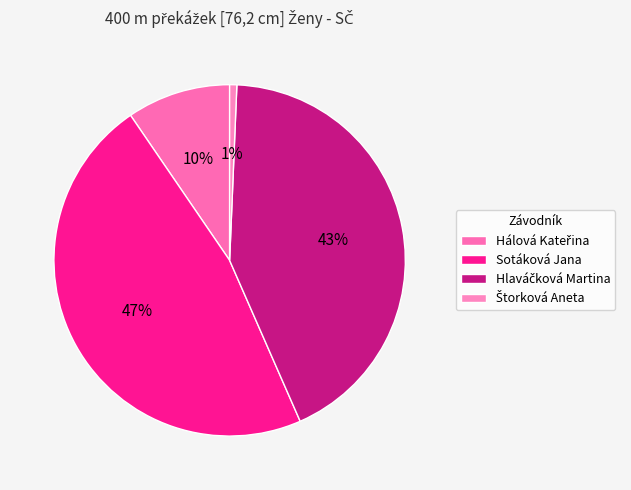

How many segments does this pie chart have?

4